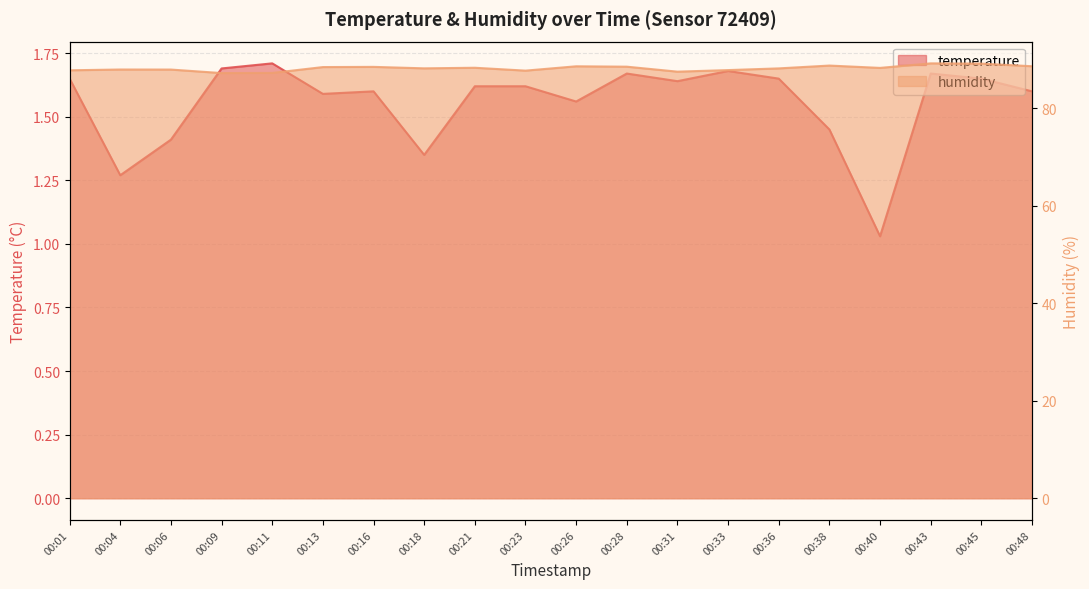

Where is humidity nearest to the value 88?

00:04